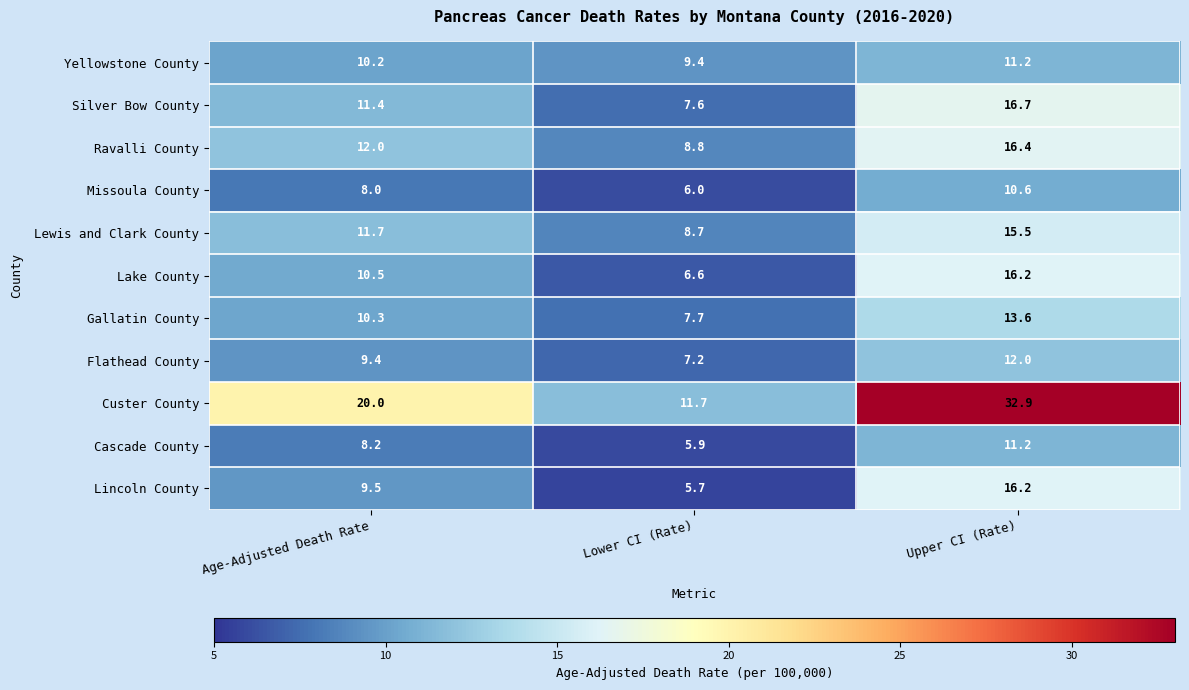

Is the value of Missoula County at Lower CI (Rate) greater than the value of Custer County at Upper CI (Rate)?

No